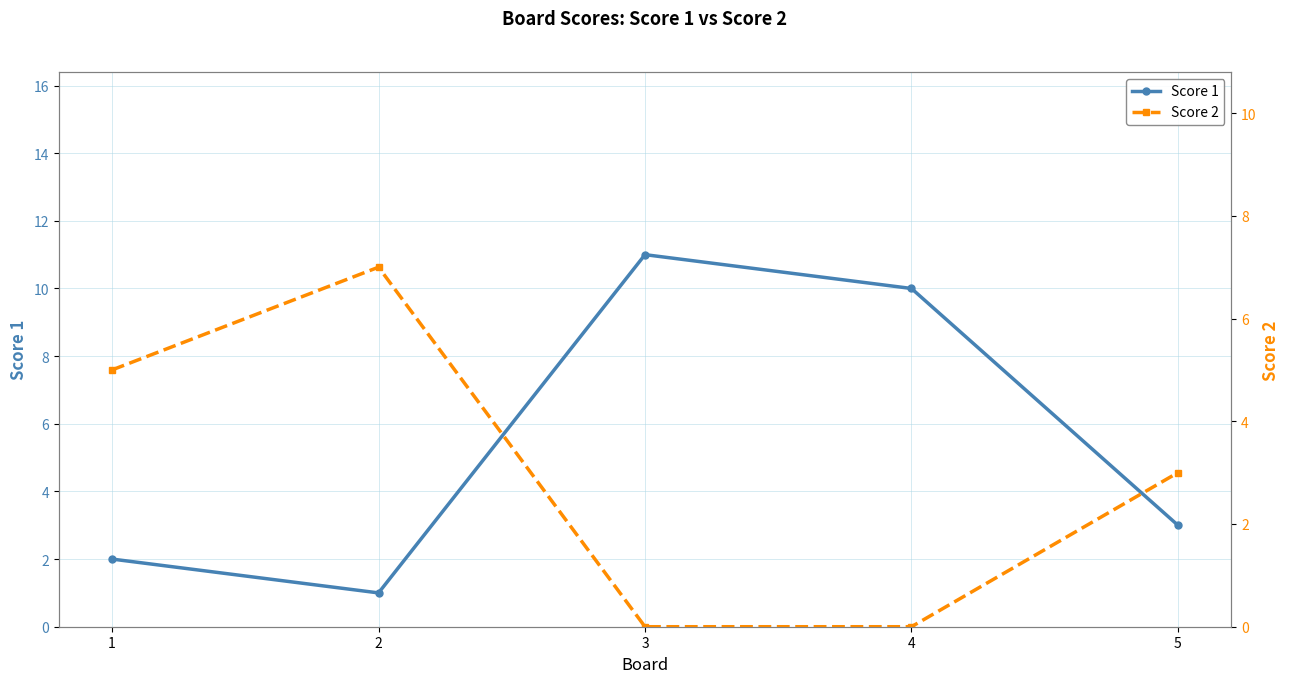

The Score 2 series shows 2 at 1. True or false?

False